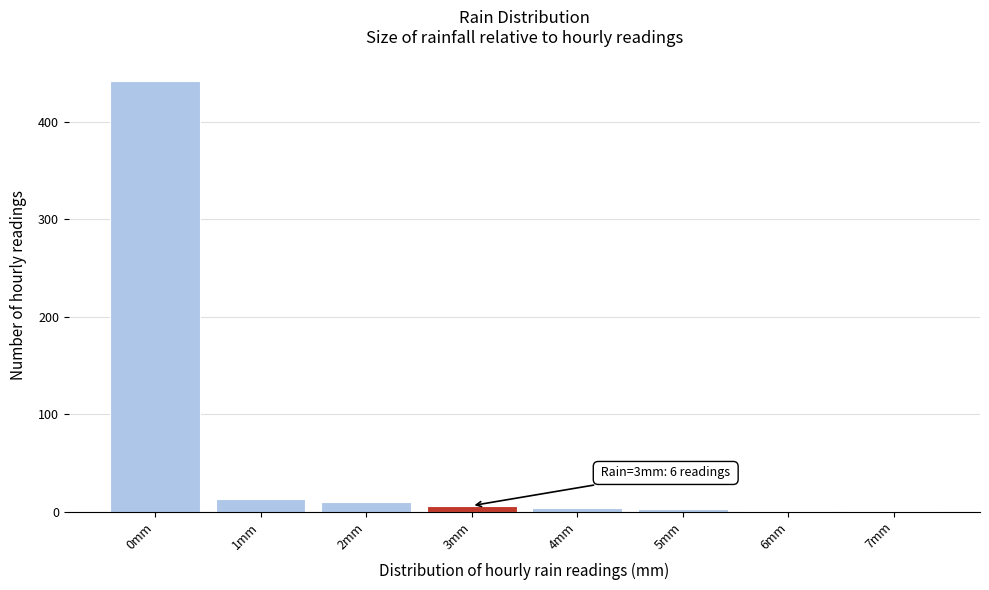

Which range on the x-axis has the tallest bar?

-0.5 to 0.5